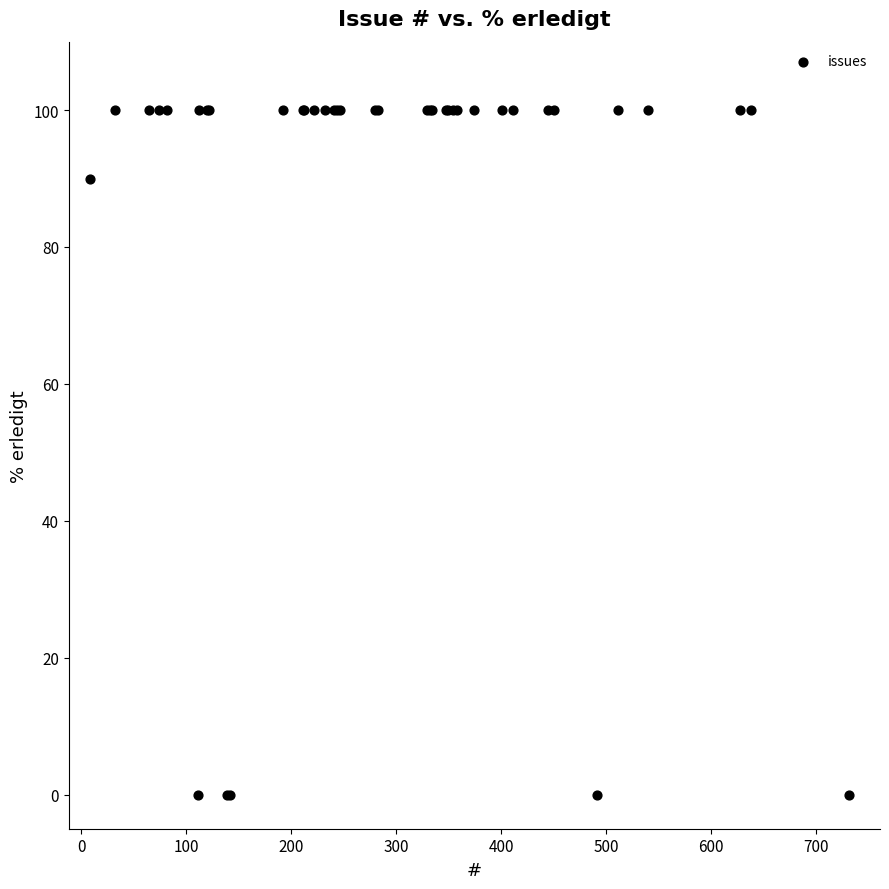

What Y value in the scatter plot is closest to 50?

90